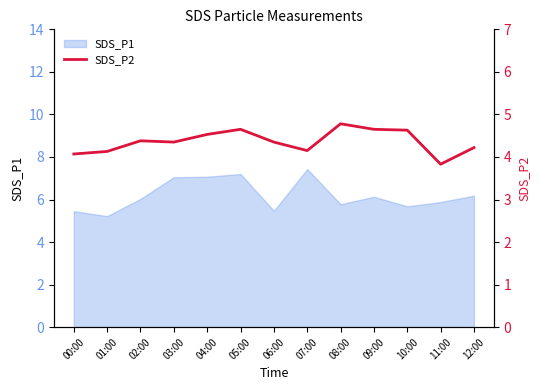

The SDS_P1 series shows 3.3 at 01:00. True or false?

False